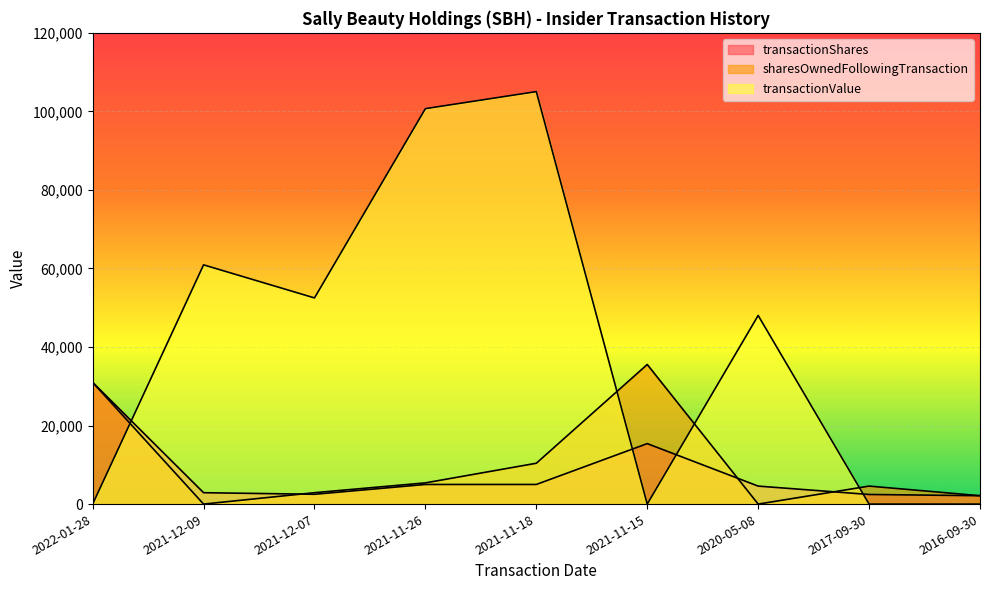

Count the number of categories in the chart.

9